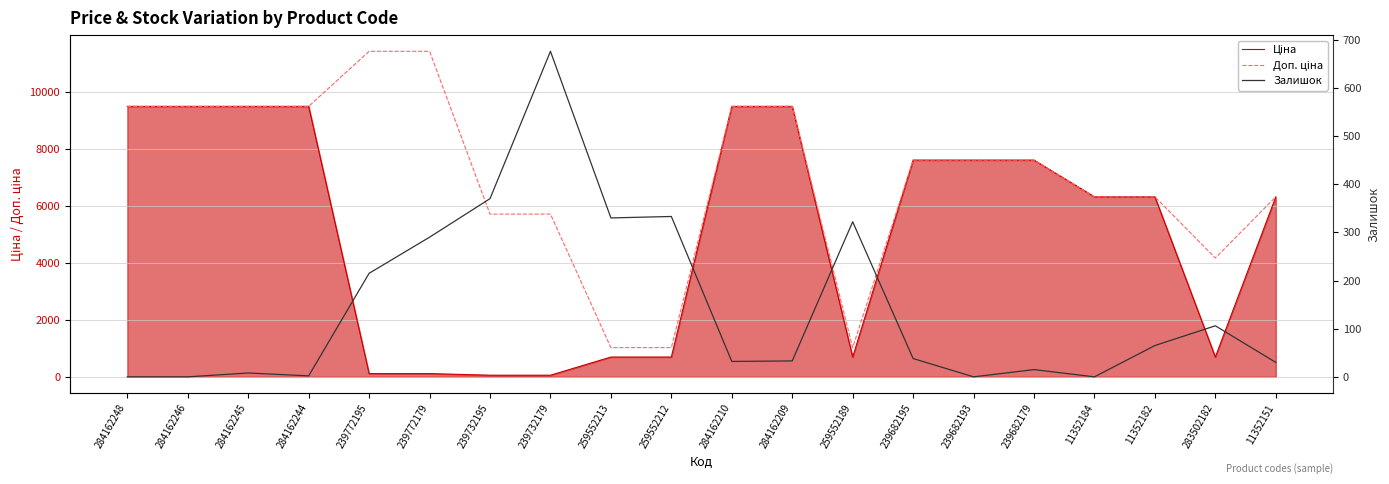

Is the value of Залишок at 284162244 greater than the value of Доп. ціна at 259552213?

No